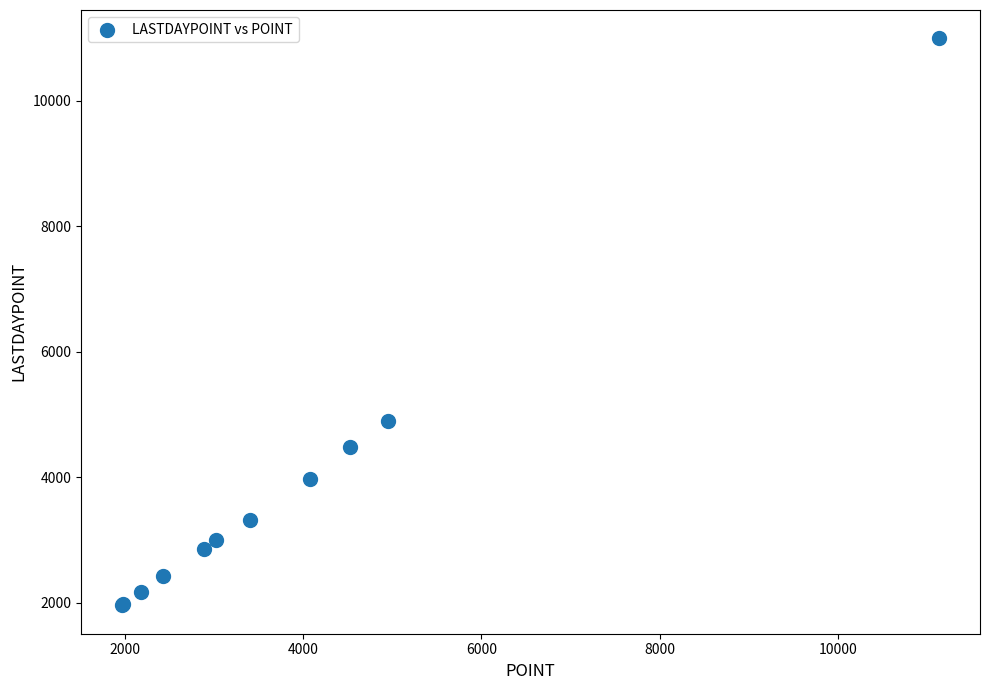

What Y value in the scatter plot is closest to 6476?

4897.0